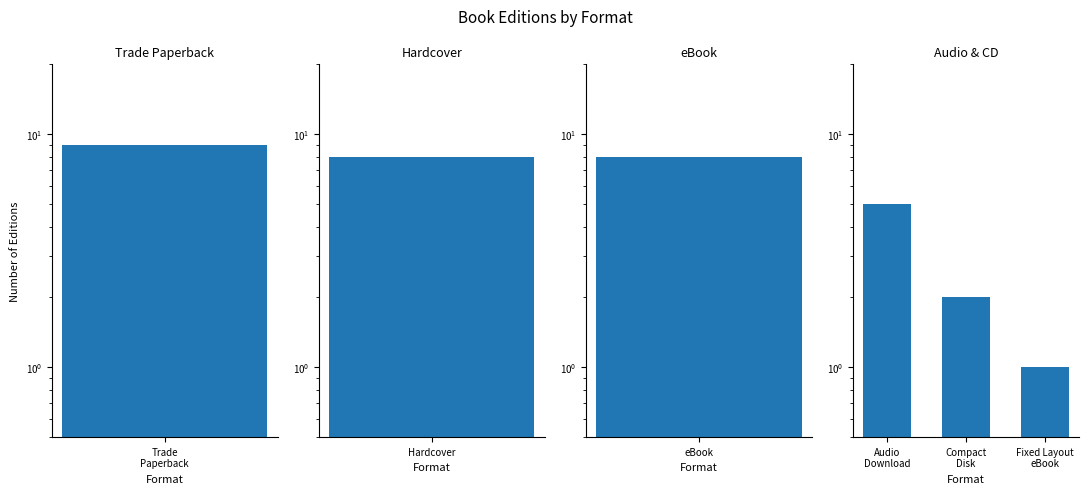

Between Compact Disk and Audio Download, which is larger?

Audio Download